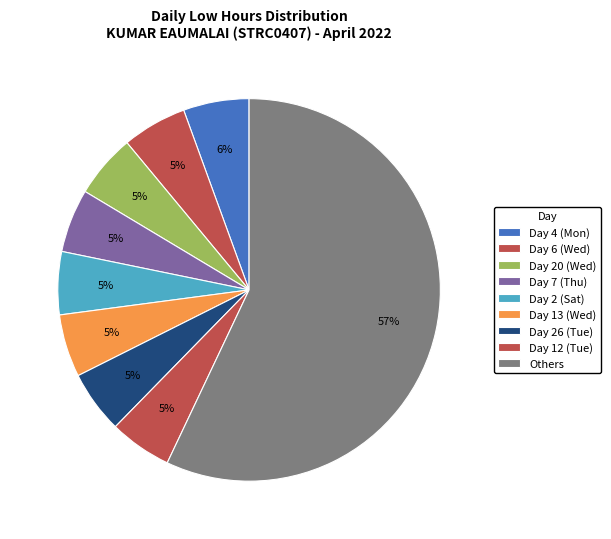

How many segments does this pie chart have?

9